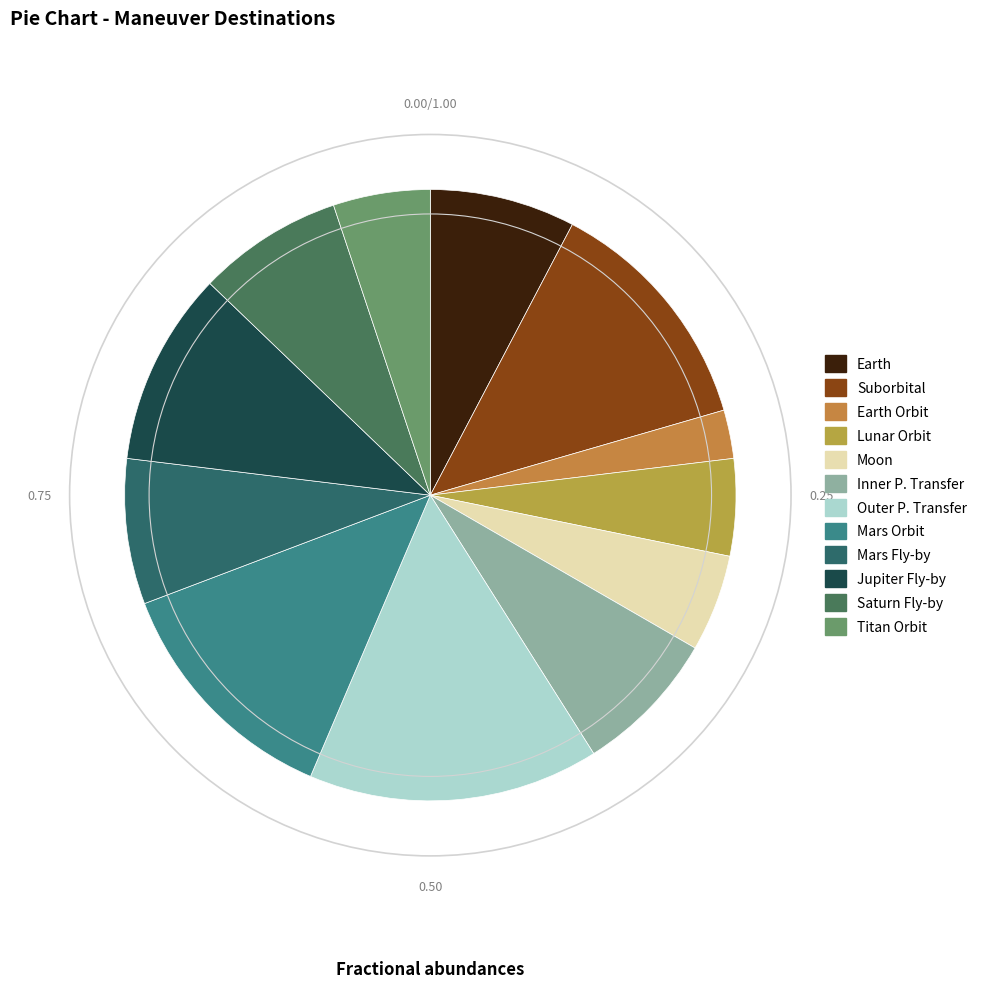

Rank the categories by value from lowest to highest.

Earth Orbit, Lunar Orbit, Moon, Titan Orbit, Earth, Inner P. Transfer, Mars Fly-by, Saturn Fly-by, Jupiter Fly-by, Suborbital, Mars Orbit, Outer P. Transfer